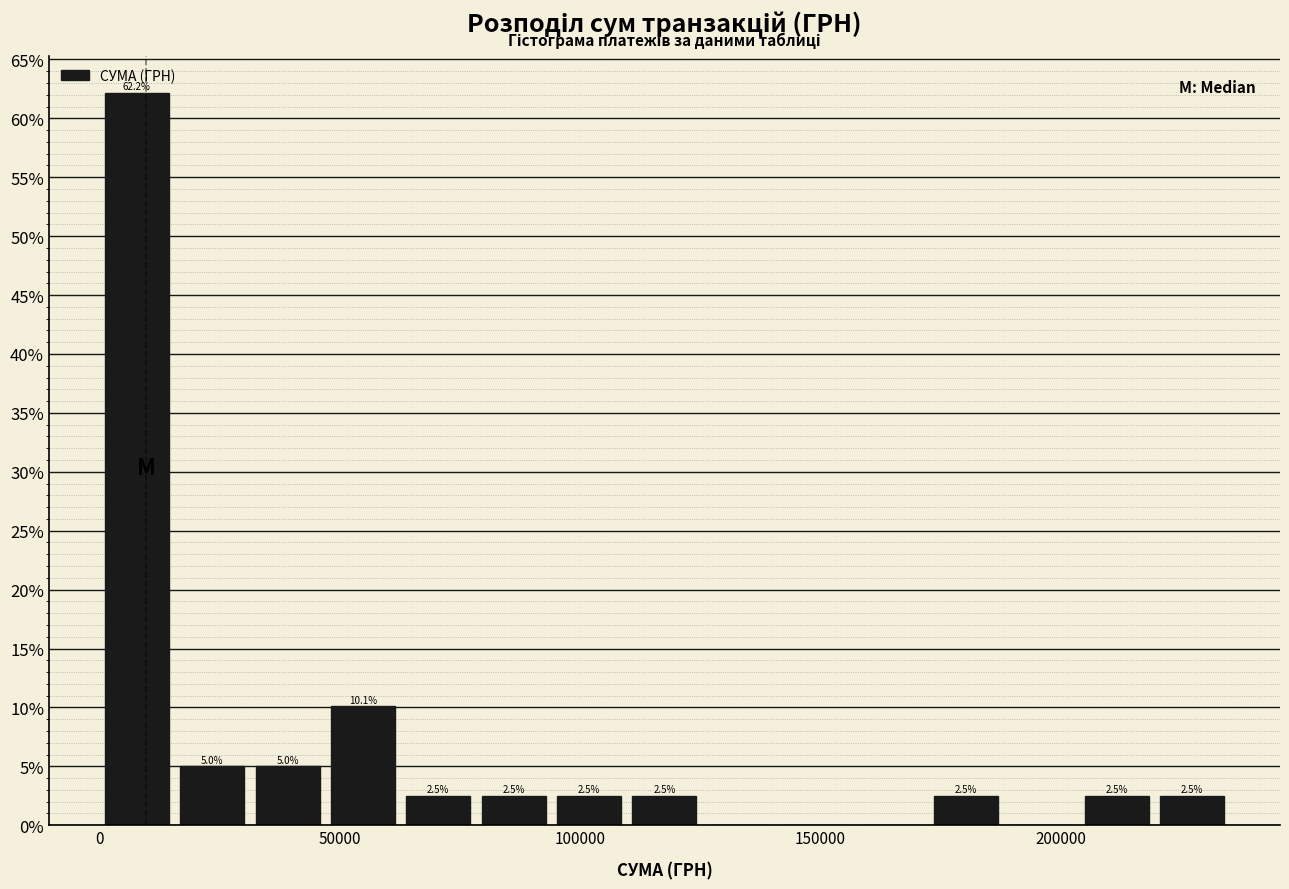

Read against the x-axis, roughly where is the centre of the tallest bar?

10000